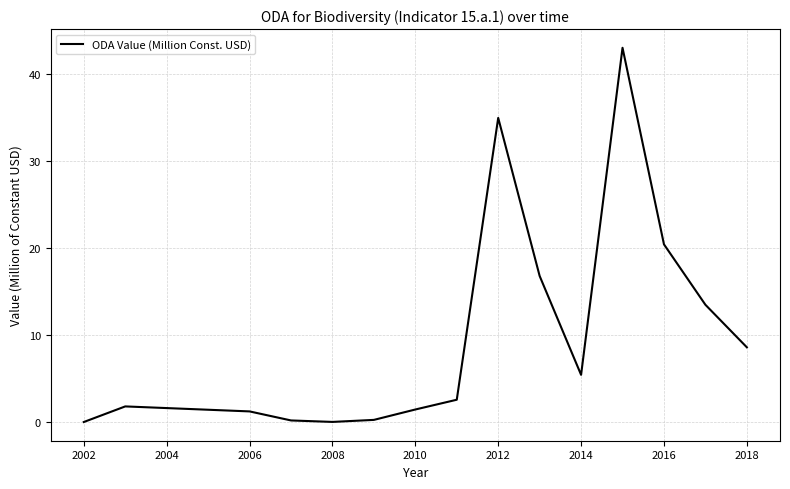

What is the maximum value shown in the chart?

43.0